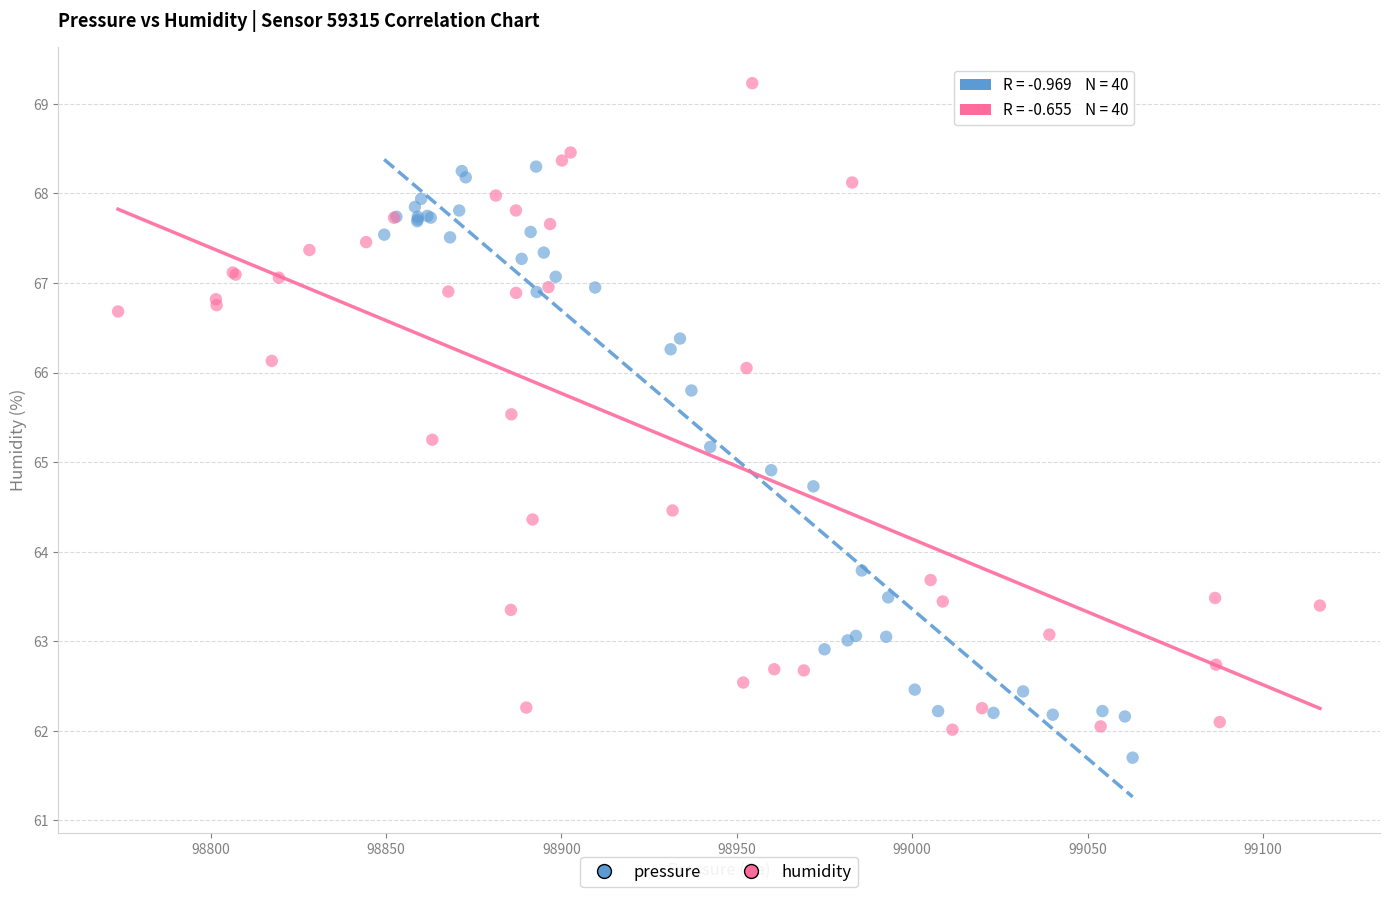

Which series has the widest spread of Y values?

humidity